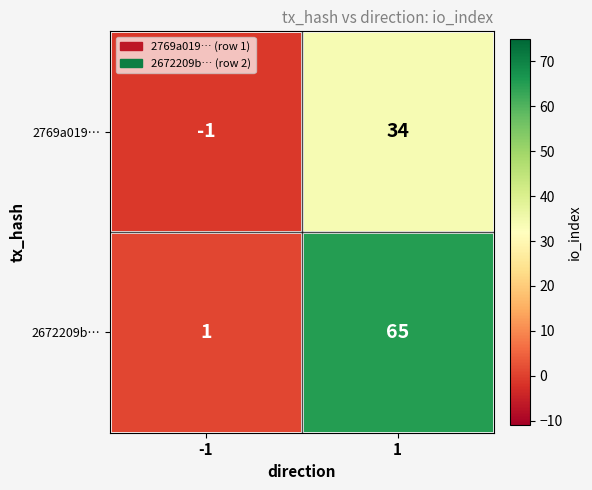

What is the maximum value for 2672209b…?

65